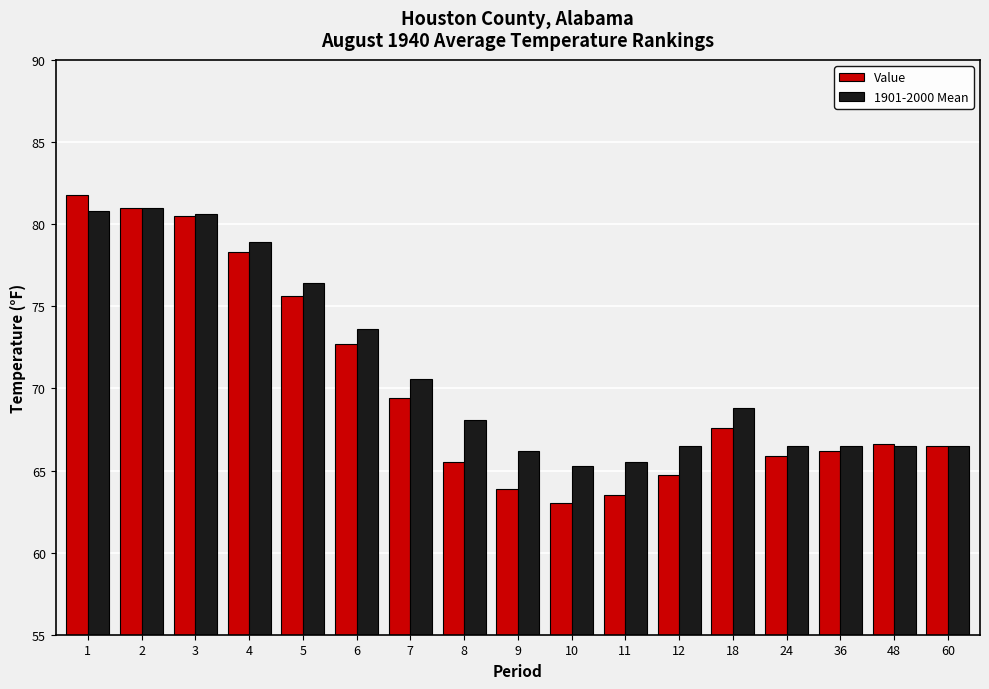

Is it true that Value equals 65.5 at 8?

True